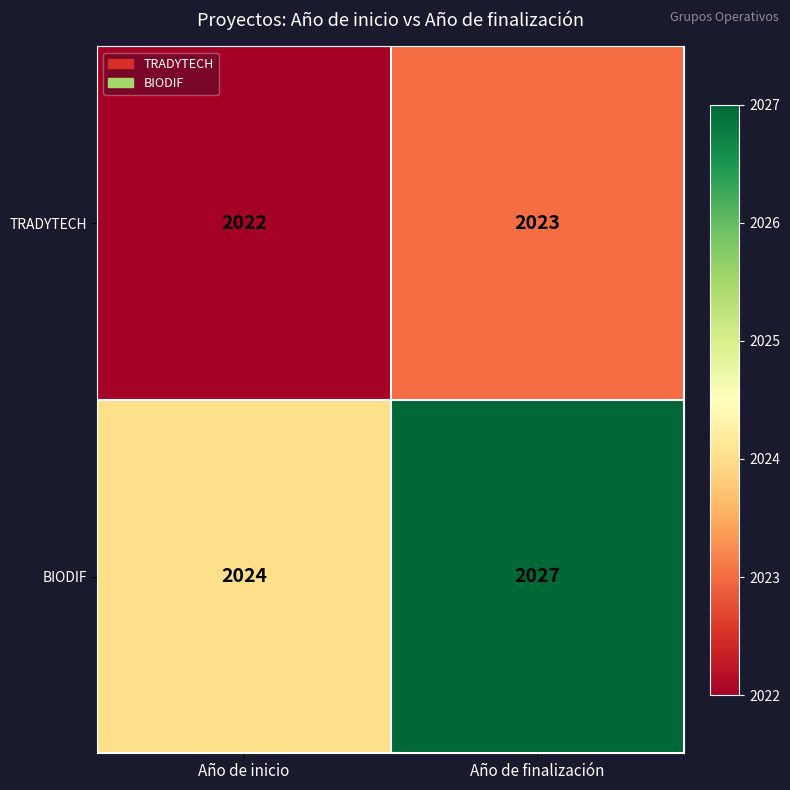

What is the maximum value shown in the chart?

2027